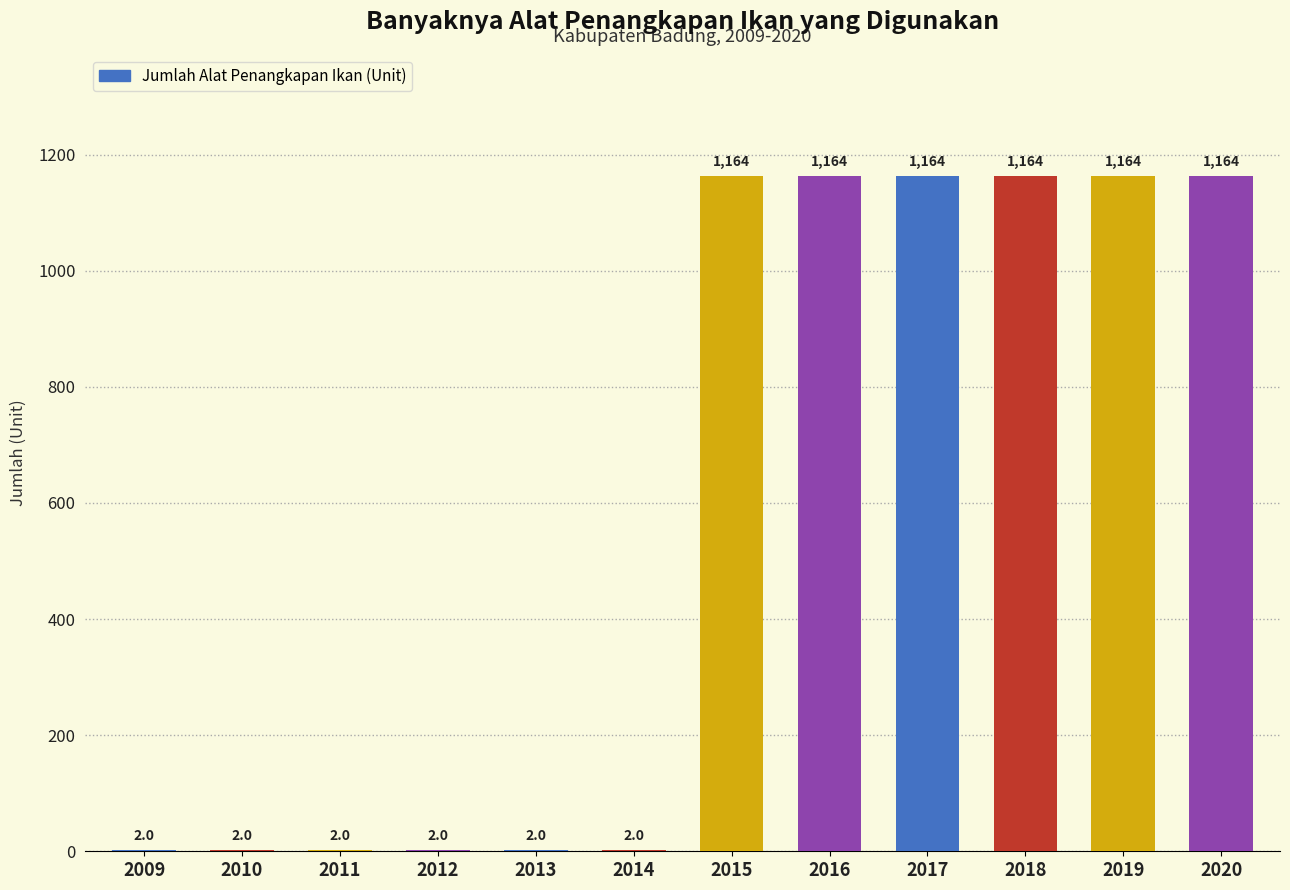

What is the change in value from 2014 to 2016?

+1162